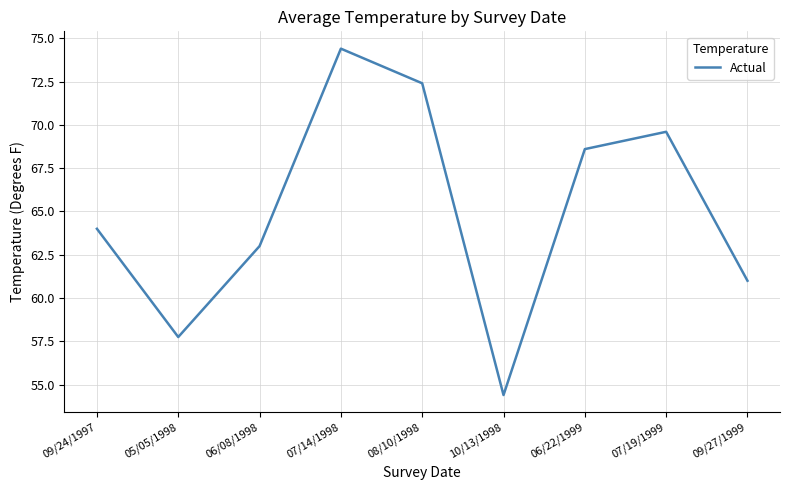

Approximately how many times larger is the value at 06/22/1999 compared to 09/27/1999?

1.1